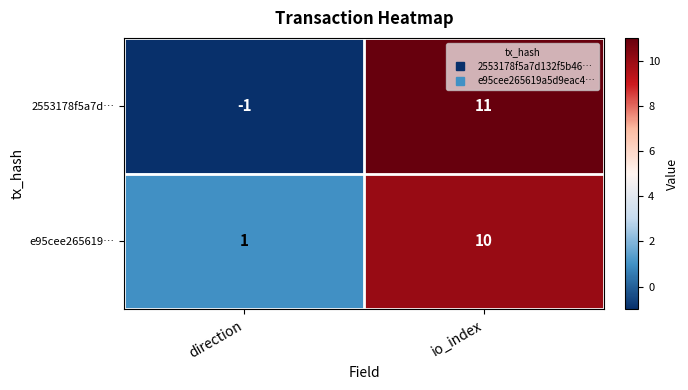

Between direction and io_index, which series saw the biggest shift?

2553178f5a7d…